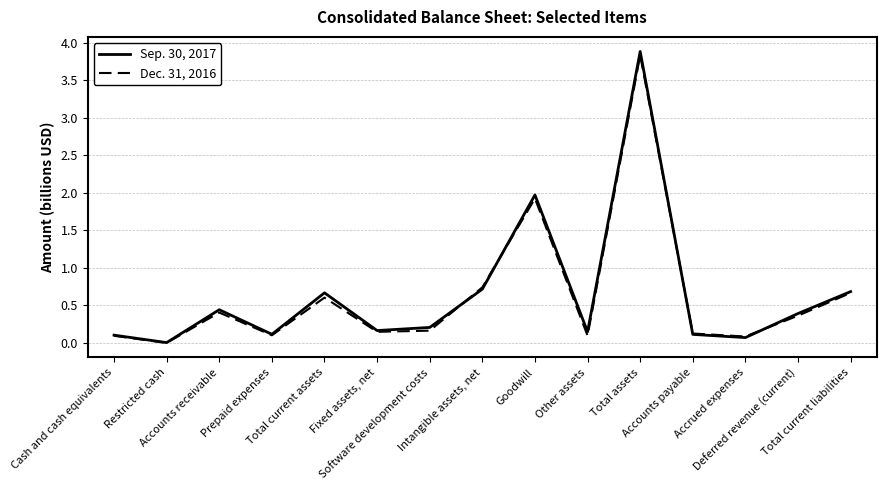

What is the difference between the maximum and minimum values in the Dec. 31, 2016 series?

3.8